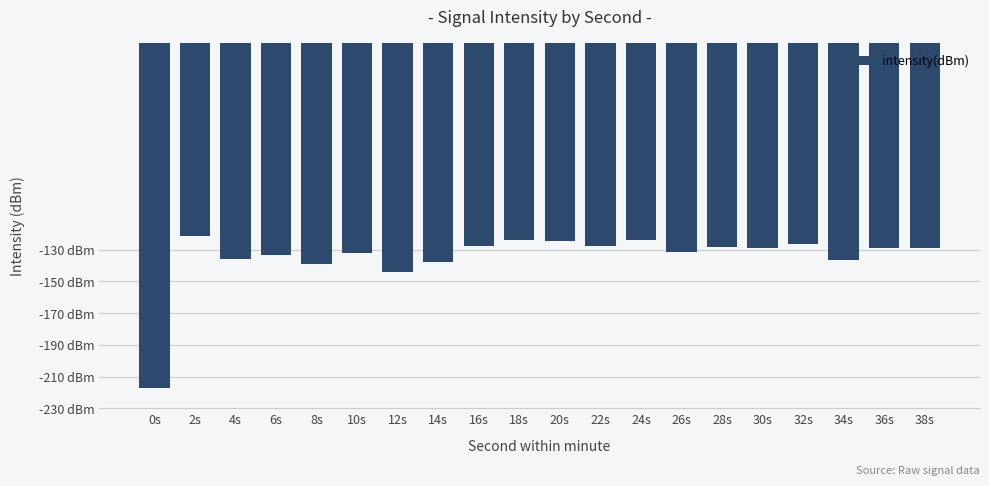

What is the difference between the values at 2s and 12s?

22.6